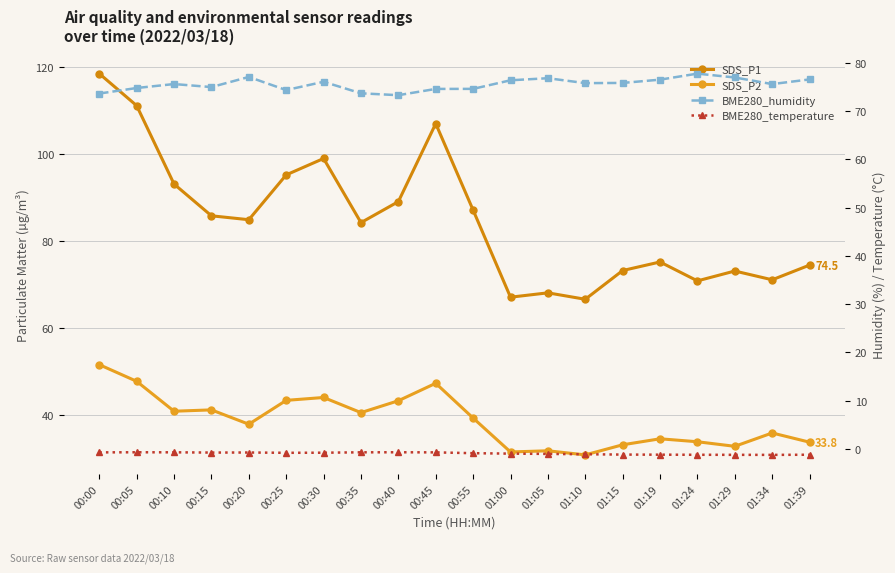

Reading left to right, what are all the values shown in this chart?

SDS_P1: 00:00=118.6	00:05=111.2	00:10=93.2	00:15=85.9	00:20=85.0	00:25=95.3	00:30=99.0	00:35=84.3	00:40=89.1	00:45=107.1	00:55=87.2	01:00=67.2	01:05=68.2	01:10=66.7	01:15=73.3	01:19=75.2	01:24=70.9	01:29=73.2	01:34=71.2	01:39=74.5
SDS_P2: 00:00=51.6	00:05=47.8	00:10=40.9	00:15=41.2	00:20=37.9	00:25=43.4	00:30=44.1	00:35=40.6	00:40=43.3	00:45=47.4	00:55=39.4	01:00=31.6	01:05=31.8	01:10=30.9	01:15=33.2	01:19=34.6	01:24=33.9	01:29=32.9	01:34=35.9	01:39=33.8
BME280_humidity: 00:00=73.7	00:05=74.8	00:10=75.6	00:15=75.0	00:20=77.1	00:25=74.4	00:30=76.1	00:35=73.7	00:40=73.3	00:45=74.6	00:55=74.6	01:00=76.4	01:05=76.8	01:10=75.8	01:15=75.8	01:19=76.5	01:24=77.8	01:29=77.0	01:34=75.6	01:39=76.6
BME280_temperature: 00:00=-0.7	00:05=-0.7	00:10=-0.7	00:15=-0.8	00:20=-0.8	00:25=-0.8	00:30=-0.8	00:35=-0.7	00:40=-0.7	00:45=-0.7	00:55=-0.9	01:00=-1.0	01:05=-1.1	01:10=-1.1	01:15=-1.2	01:19=-1.2	01:24=-1.2	01:29=-1.2	01:34=-1.3	01:39=-1.2